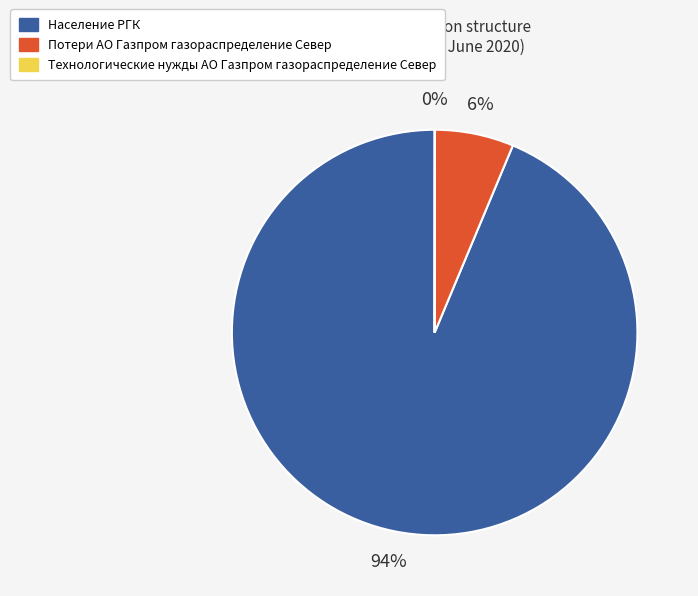

To the nearest percent, what is the difference between the largest and smallest slice percentages?

94%